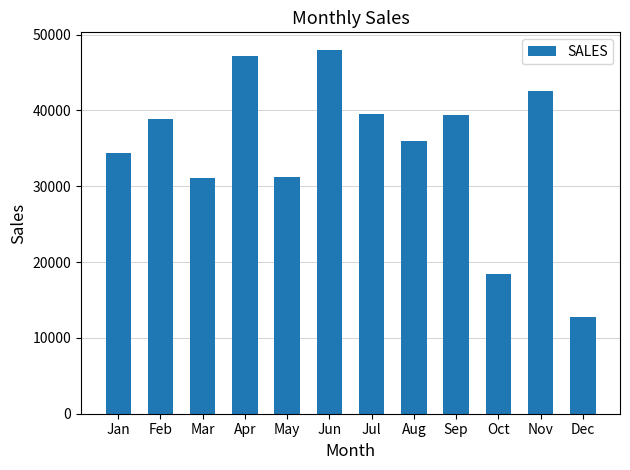

What is the difference between the values at Nov and Oct?

24028